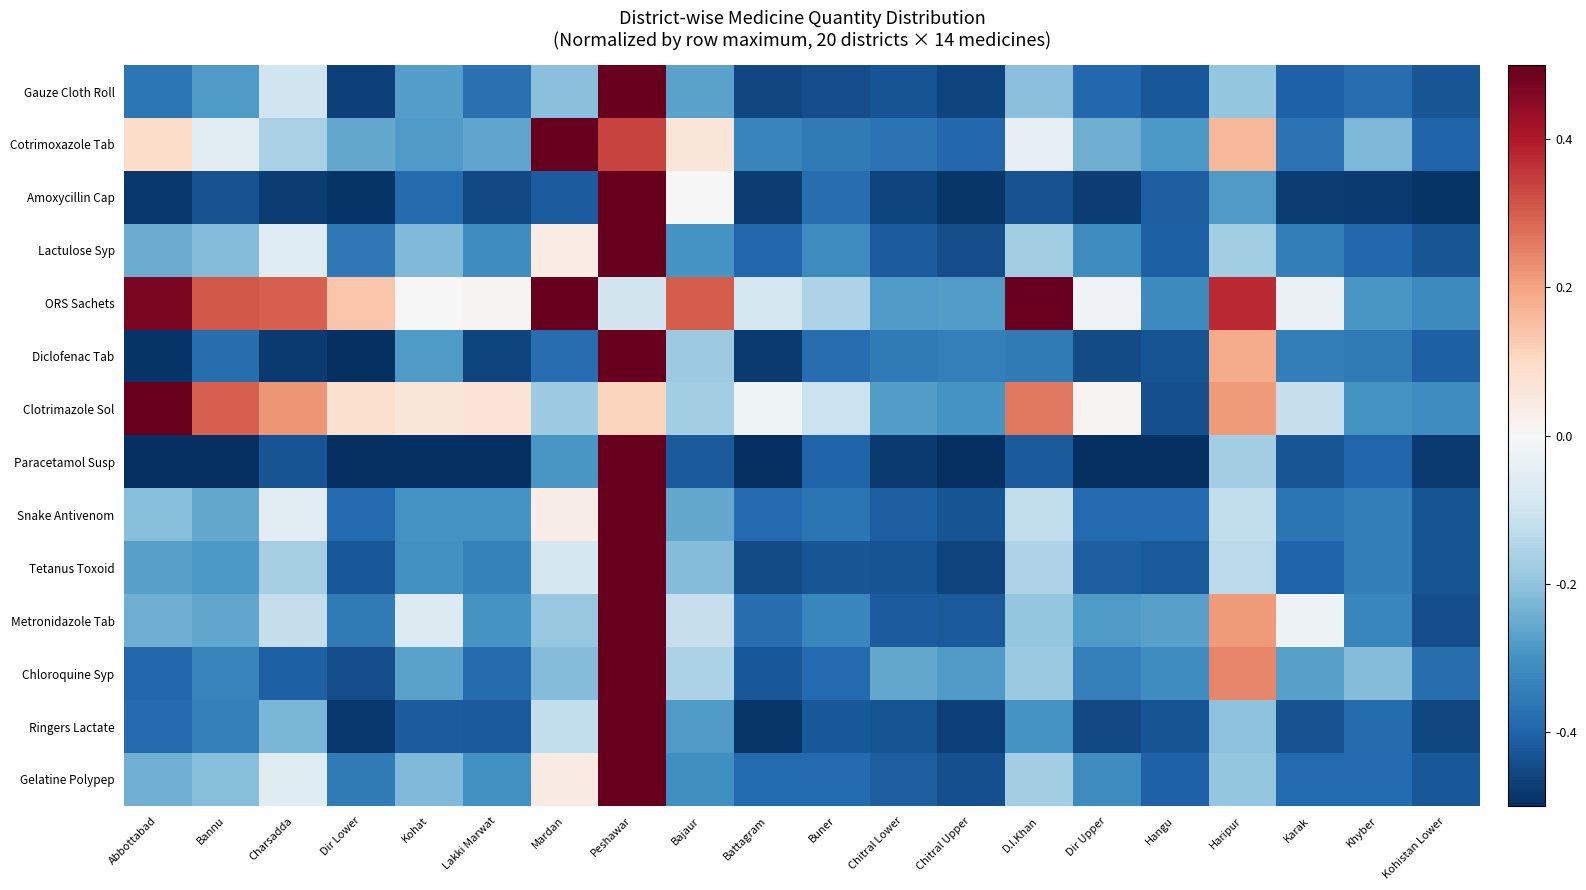

What is the smallest value displayed?

-0.5